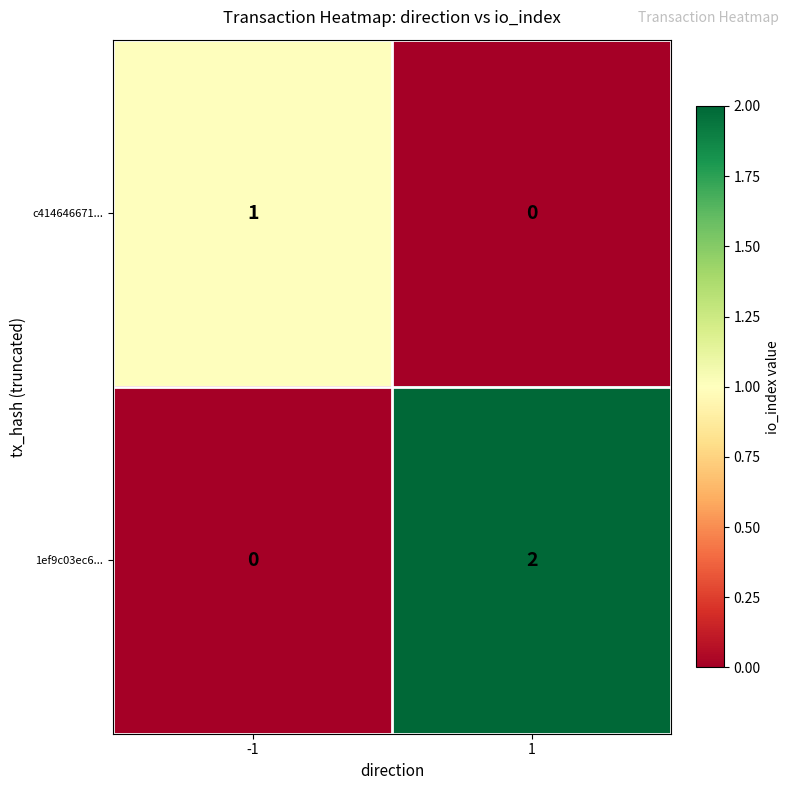

Which series has the largest total across all categories?

1ef9c03ec6...